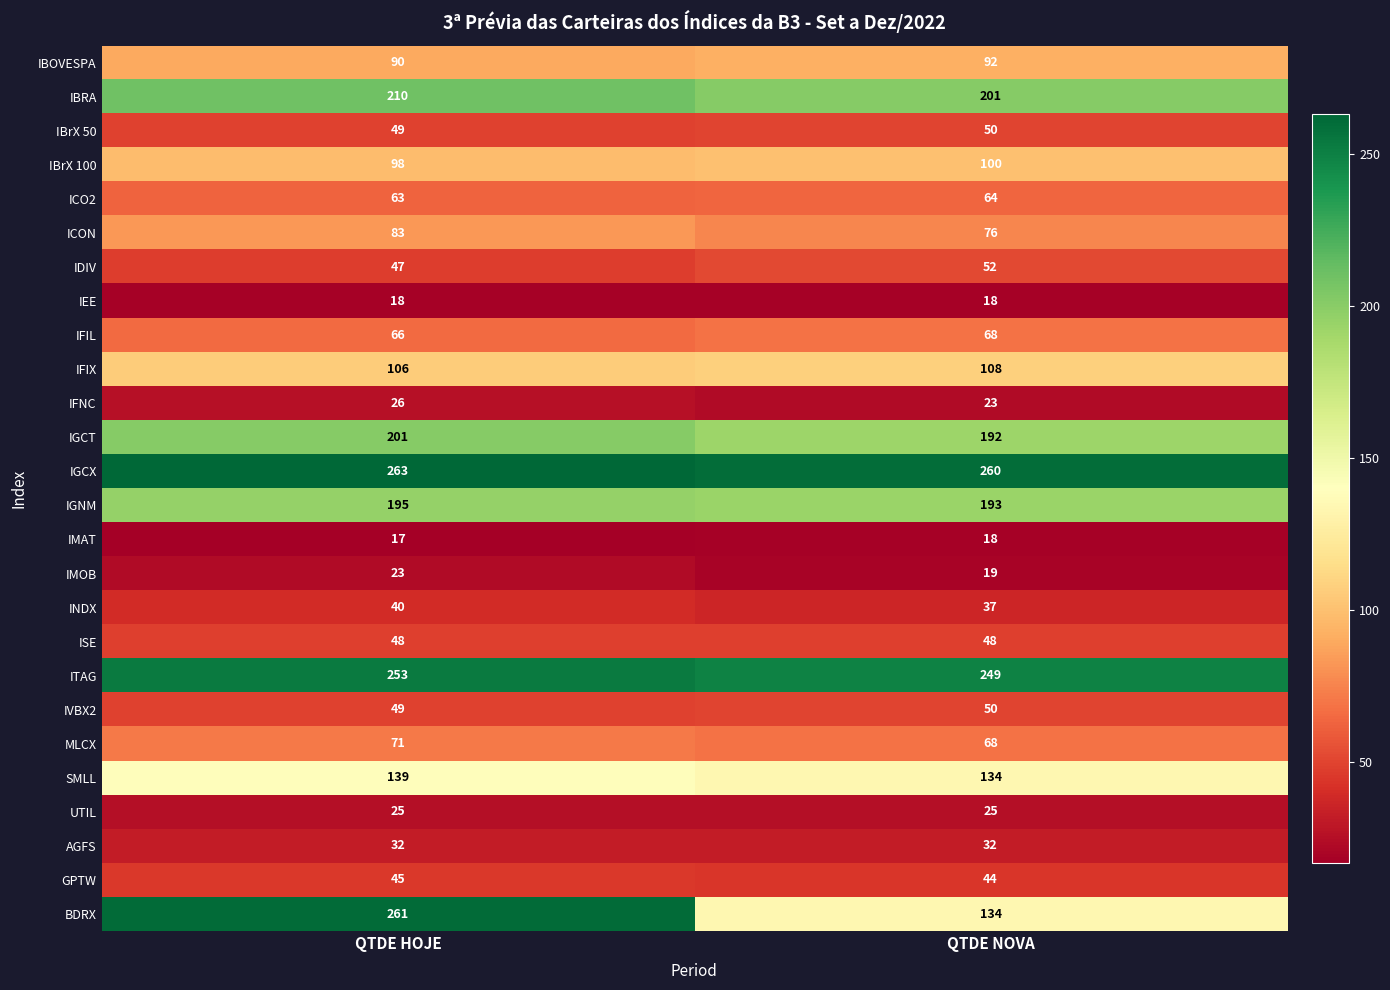

The IBRA series shows 91 at QTDE HOJE. True or false?

False